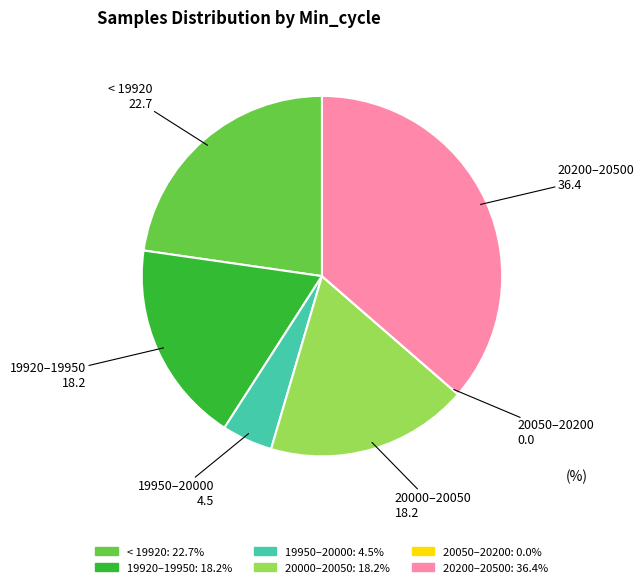

Does any single category account for the majority?

No